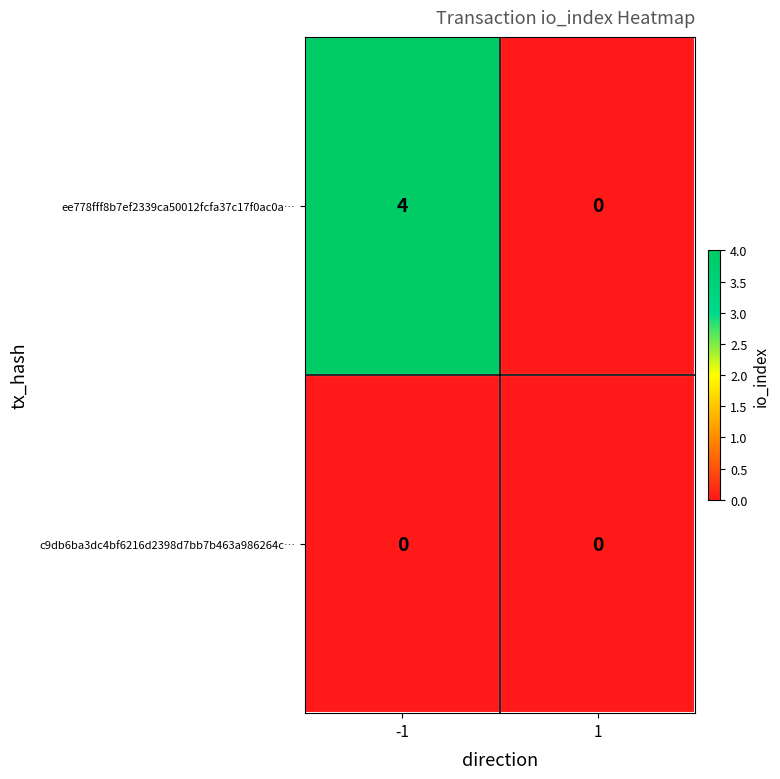

Which series has the largest range (max minus min)?

ee778fff8b7ef2339ca50012fcfa37c17f0ac0a…